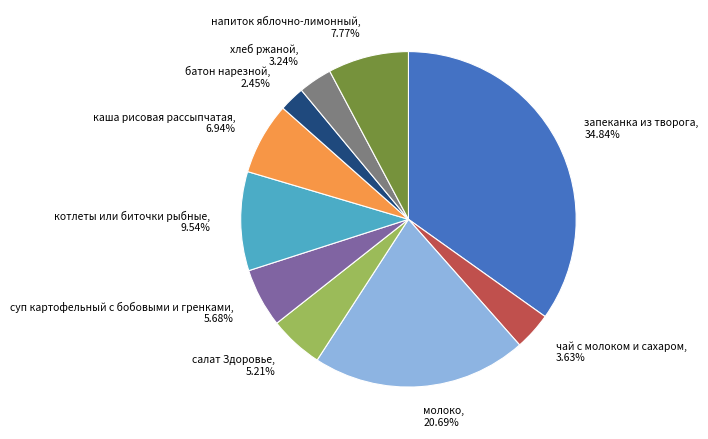

How many segments does this pie chart have?

10